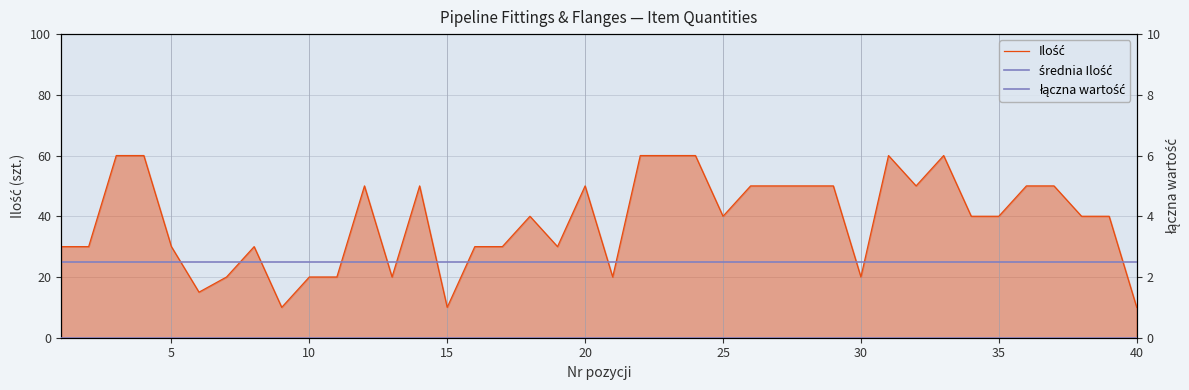

Which series has the largest total across all categories?

Ilość